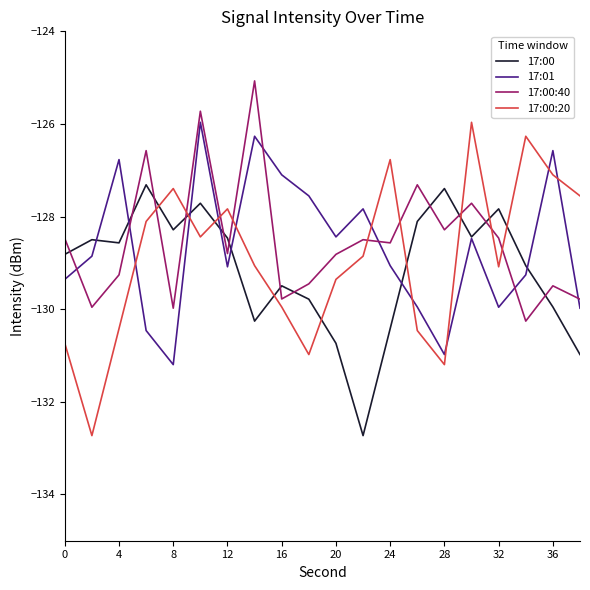

List the series in order of their overall mean, highest first.

17:00:40, 17:01, 17:00:20, 17:00